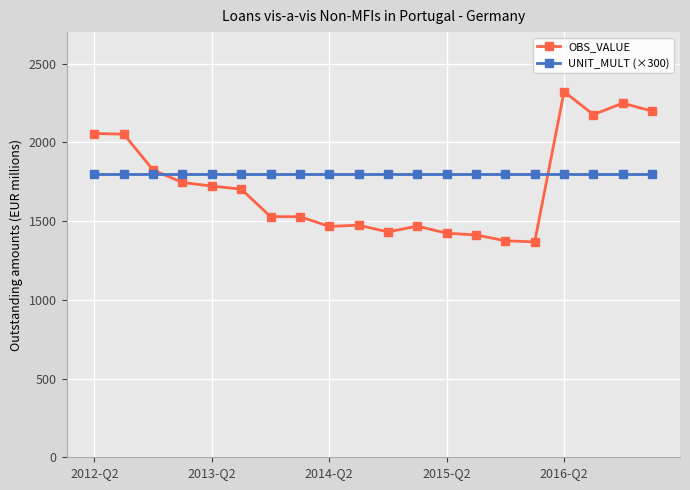

What is the maximum value for UNIT_MULT (×300)?

1800